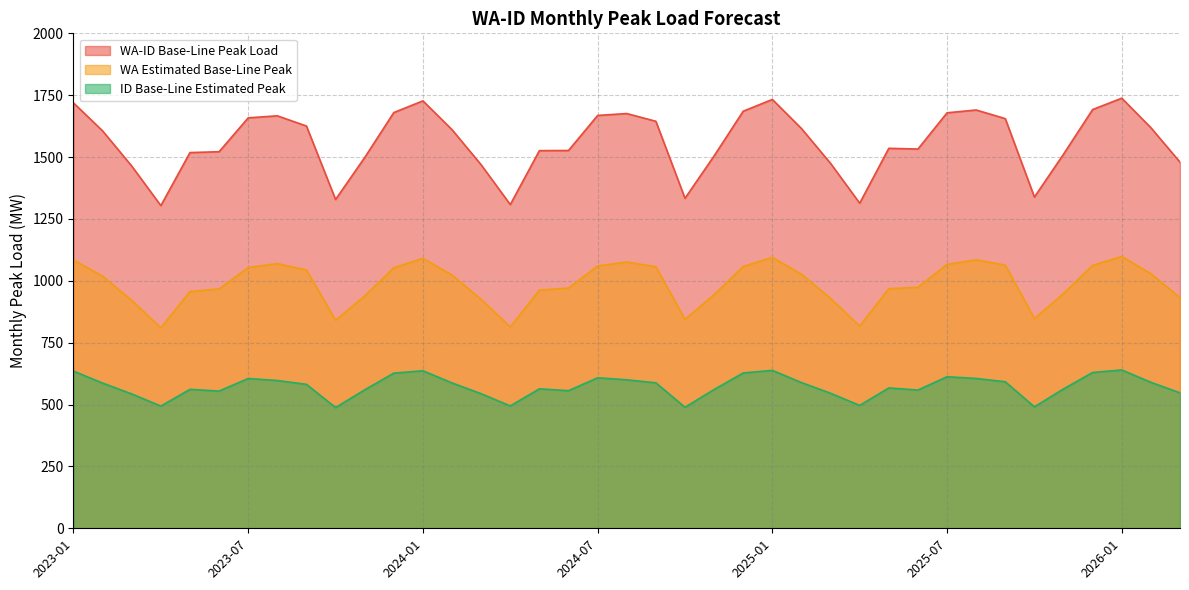

At how many categories does at least one series exceed 1459?

33